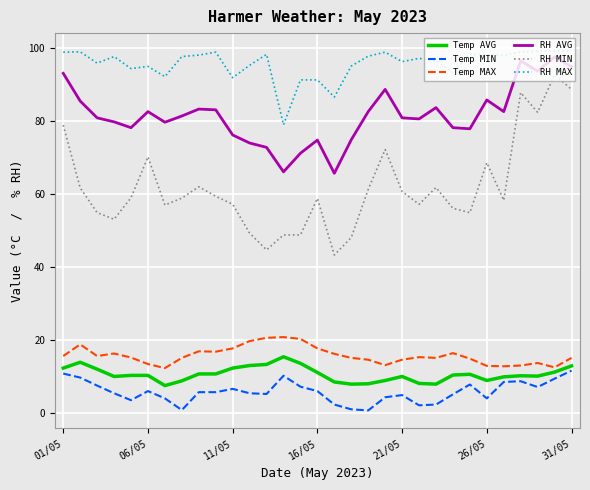

Which series has the widest spread of values?

RH MIN